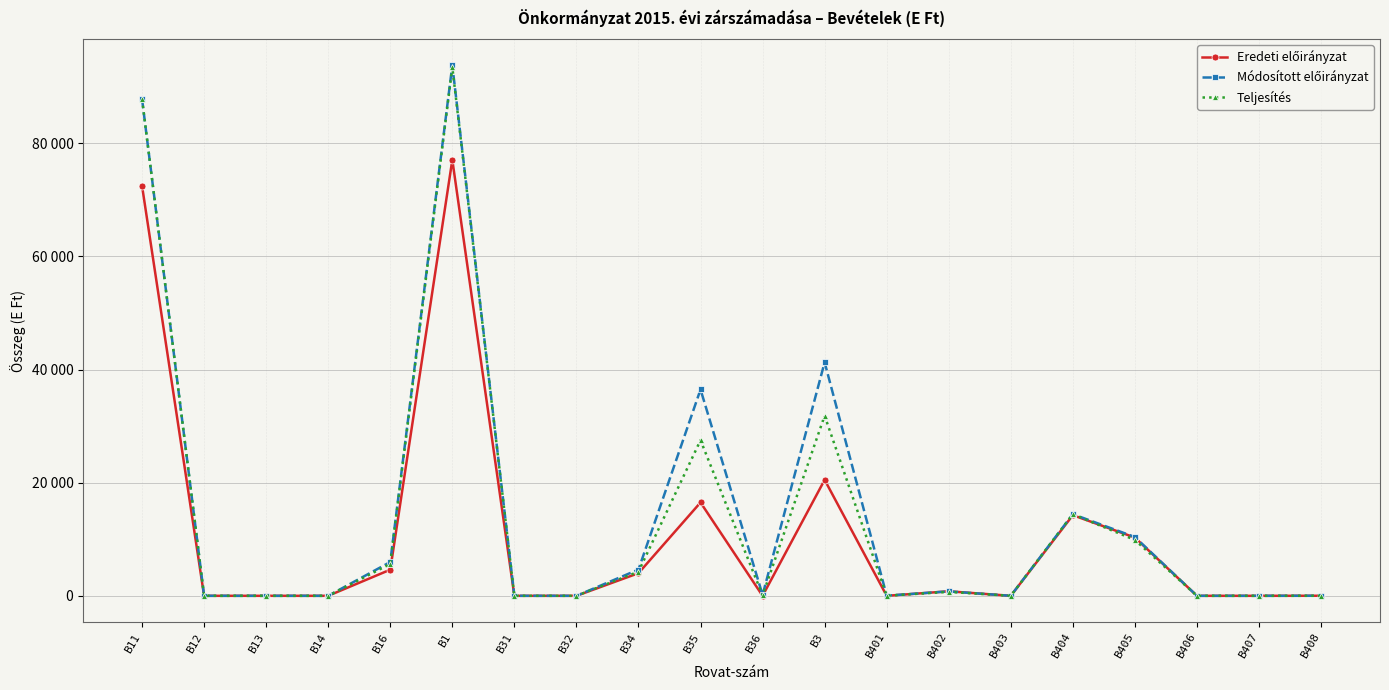

Reading left to right, what are all the values shown in this chart?

Eredeti előirányzat: B11=72451	B12=0	B13=0	B14=0	B16=4620	B1=77071	B31=0	B32=0	B34=4000	B35=16500	B36=0	B3=20500	B401=0	B402=800	B403=0	B404=14256	B405=10294	B406=0	B407=0	B408=10
Módosított előirányzat: B11=87810	B12=0	B13=0	B14=0	B16=5977	B1=93787	B31=0	B32=0	B34=4644	B35=36474	B36=156	B3=41274	B401=30	B402=782	B403=0	B404=14438	B405=10390	B406=0	B407=0	B408=11
Teljesítés: B11=87810	B12=0	B13=0	B14=0	B16=5640	B1=93450	B31=0	B32=0	B34=4266	B35=27503	B36=72	B3=31841	B401=15	B402=694	B403=0	B404=14438	B405=9872	B406=0	B407=0	B408=4